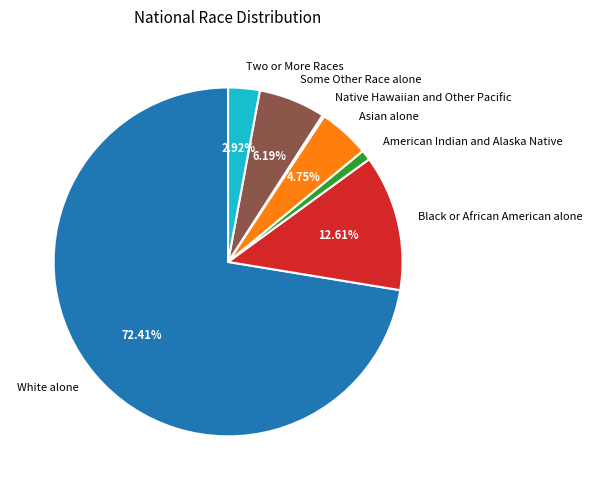

Do Black or African American alone and Some Other Race alone together represent more than half of the pie?

No